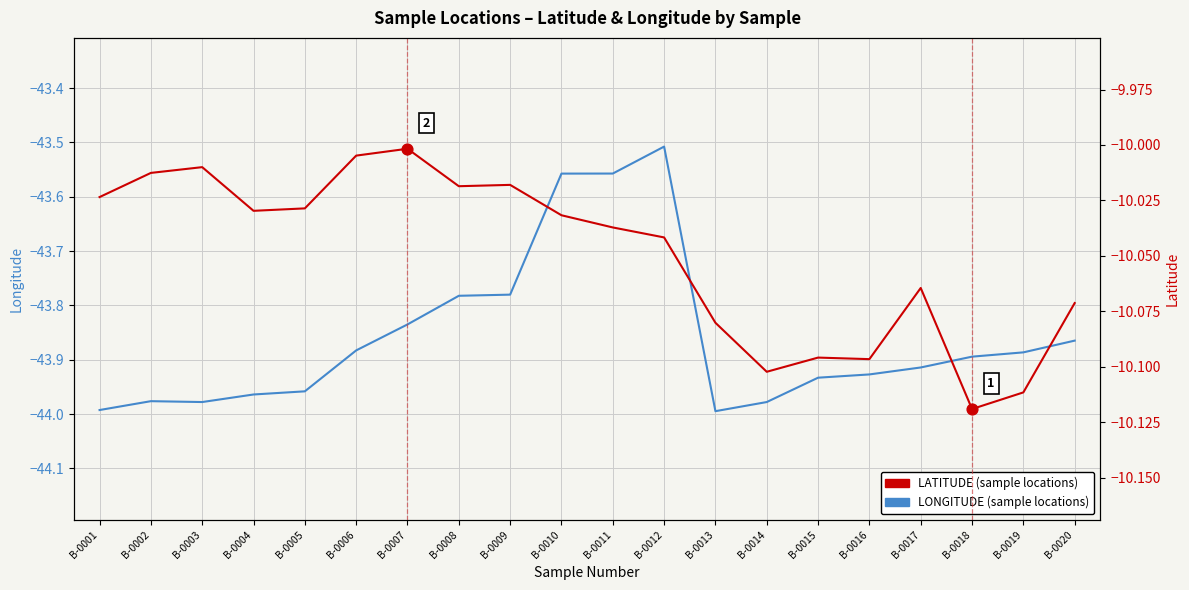

Which series has the largest total across all categories?

LATITUDE